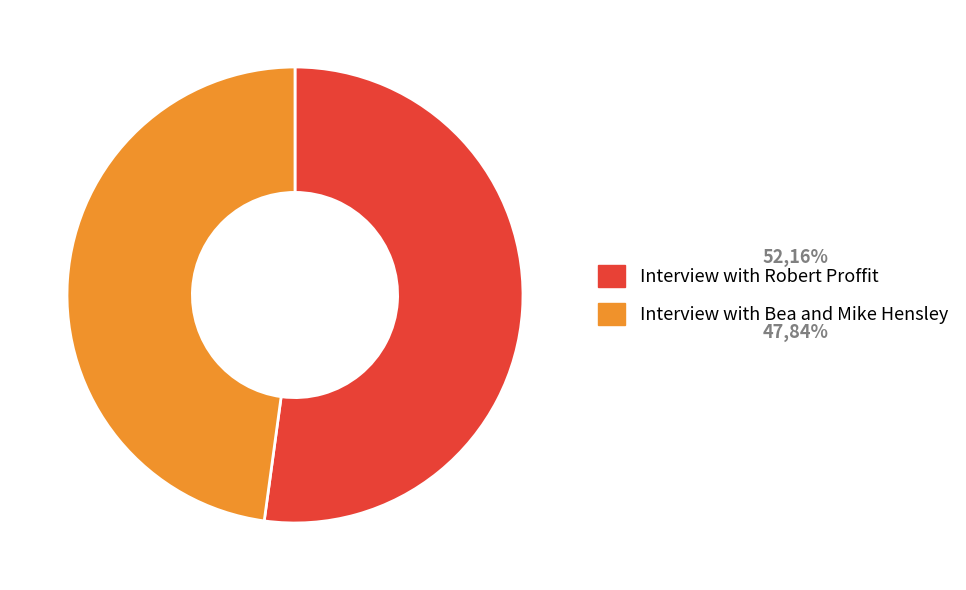

What is the ratio of the value at Interview with Bea and Mike Hensley to the value at Interview with Robert Proffit?

0.9